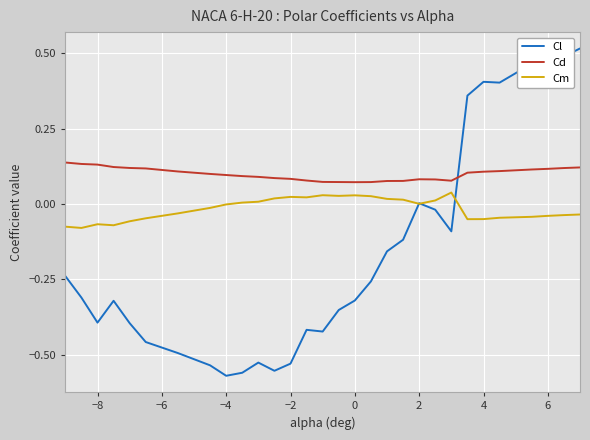

True or false: Cl and Cd intersect in this chart.

True